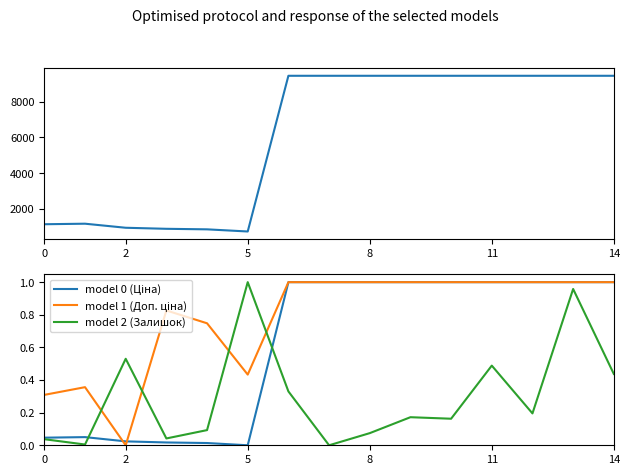

How many values in the model 0 (Ціна) series are below 1?

6